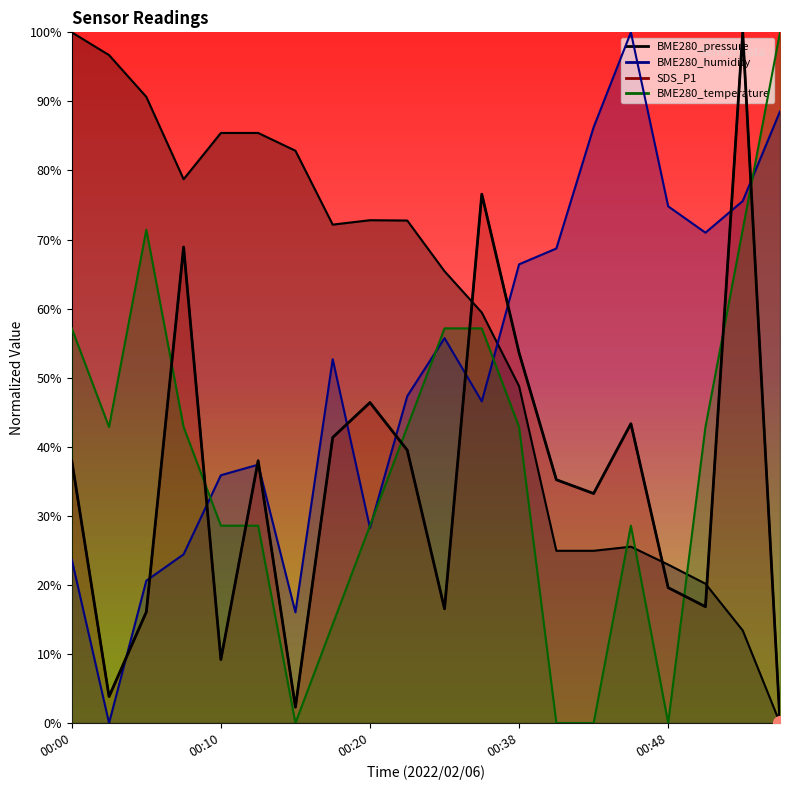

True or false: BME280_pressure and BME280_temperature intersect in this chart.

True